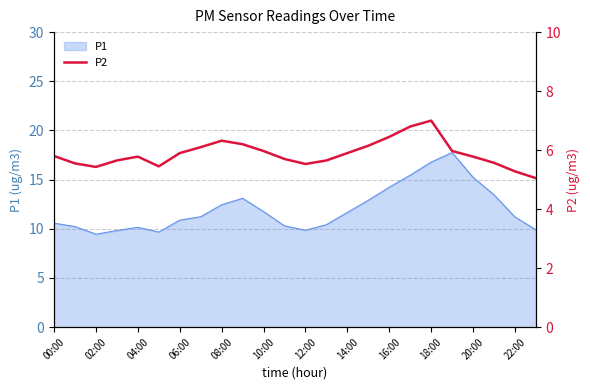

What is the maximum value for P1?

17.8